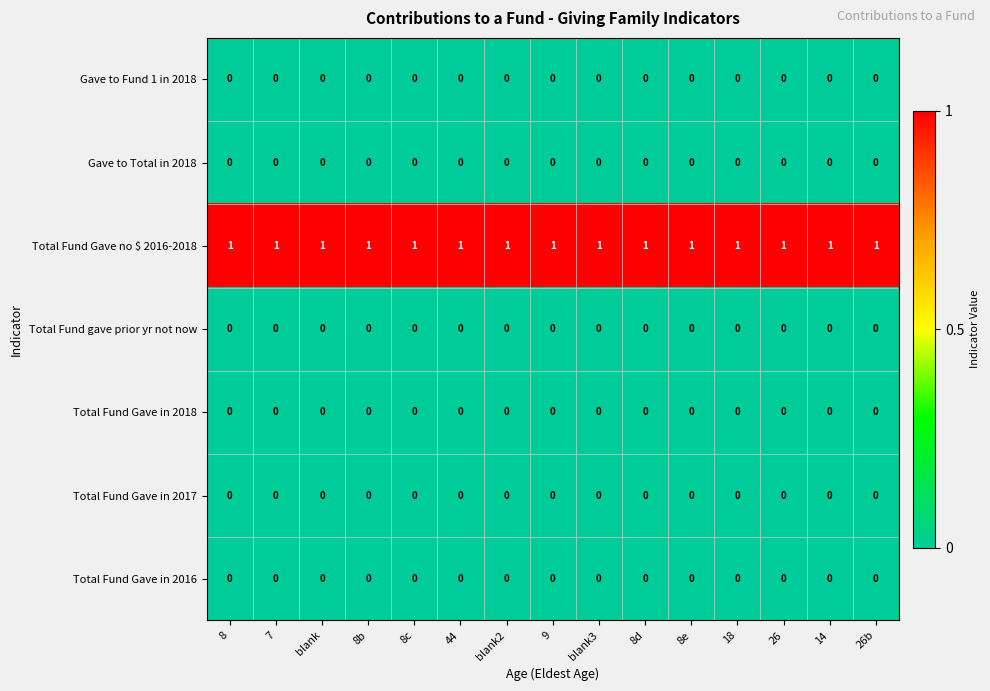

Which series has the largest total across all categories?

Total Fund Gave no $ 2016-2018